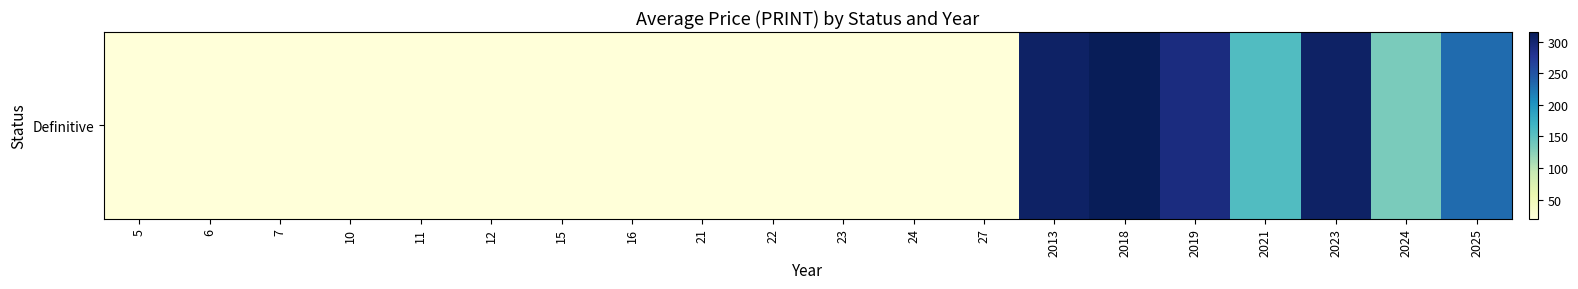

How many values exceed 20?

7